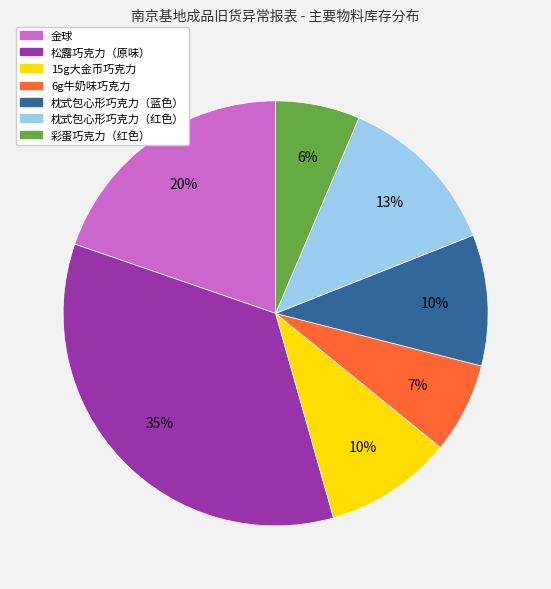

How many segments does this pie chart have?

7